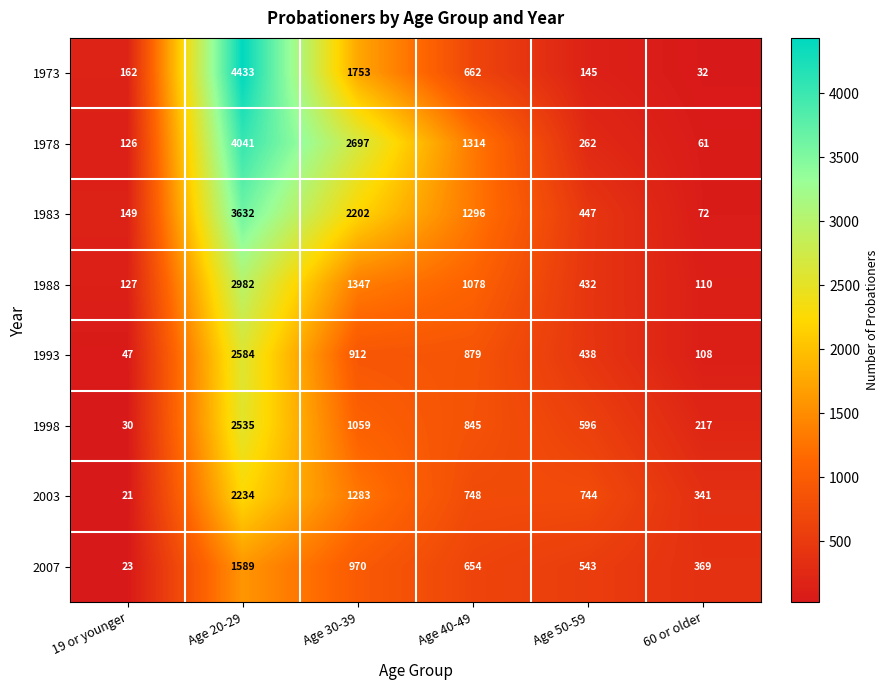

Which series has the largest total across all categories?

1978